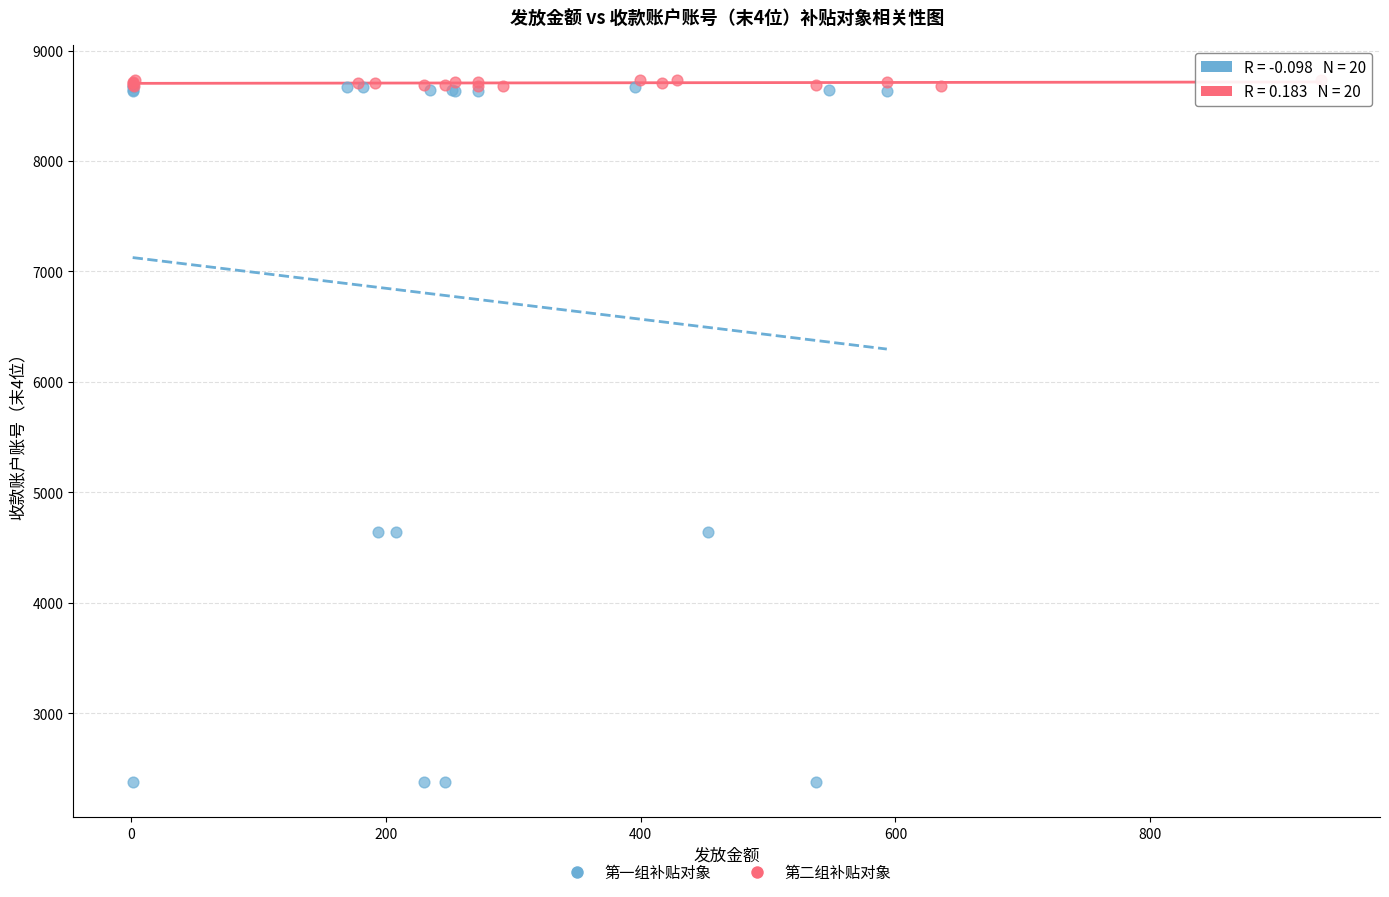

Which series contains the lowest Y value?

第一组补贴对象